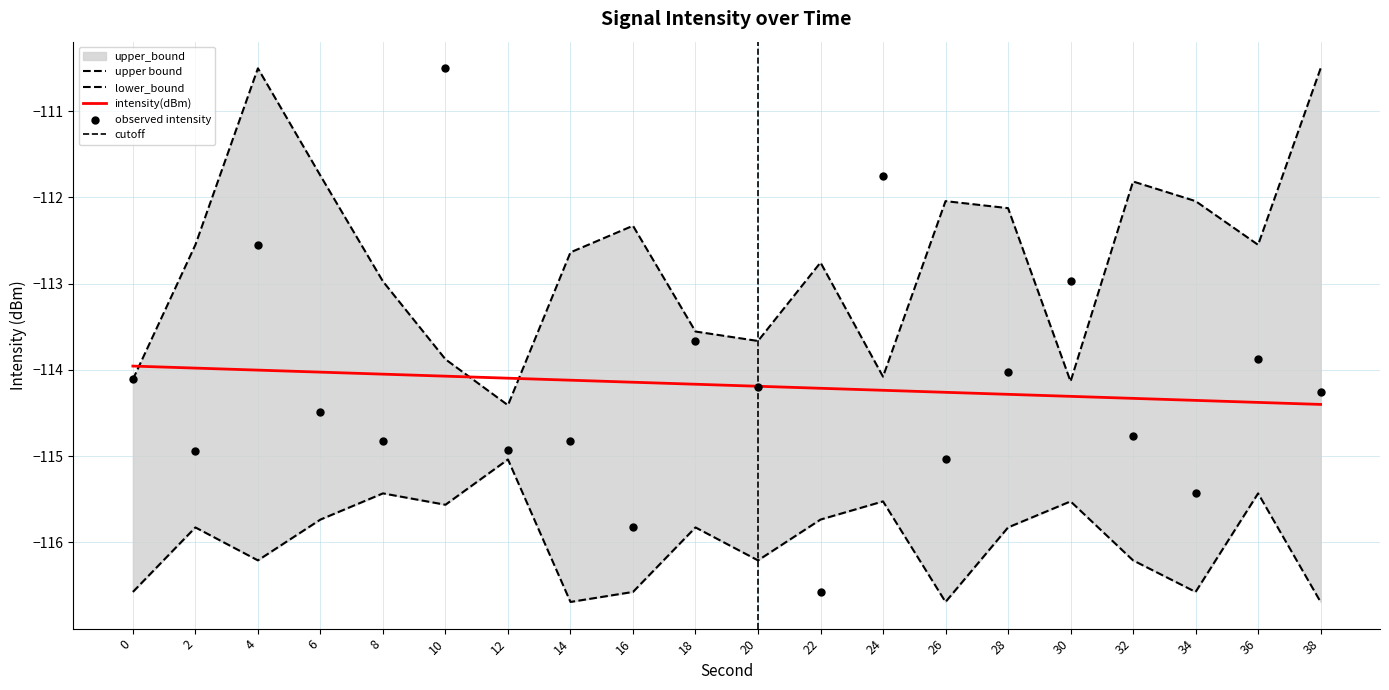

What is the lowest value of the intensity(dBm) series?

-114.4